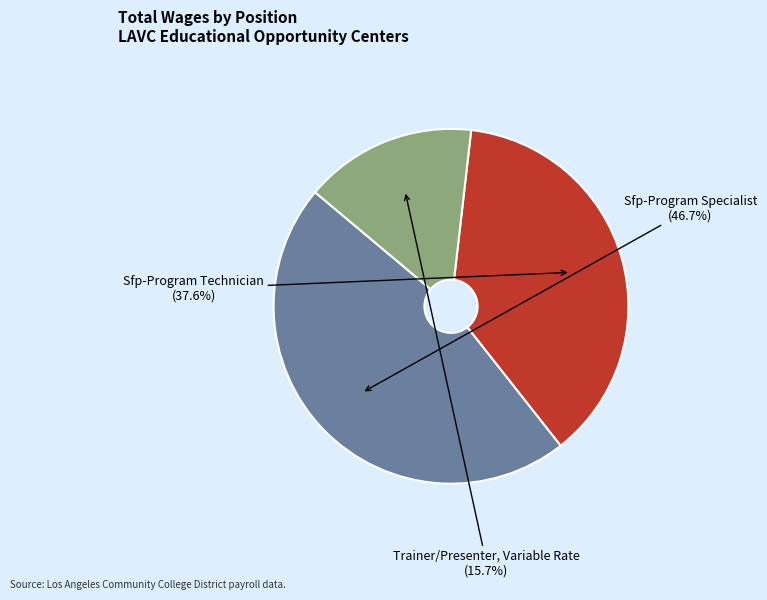

The Trainer/Presenter, Variable Rate slice represents 30% of the pie. True or false?

False